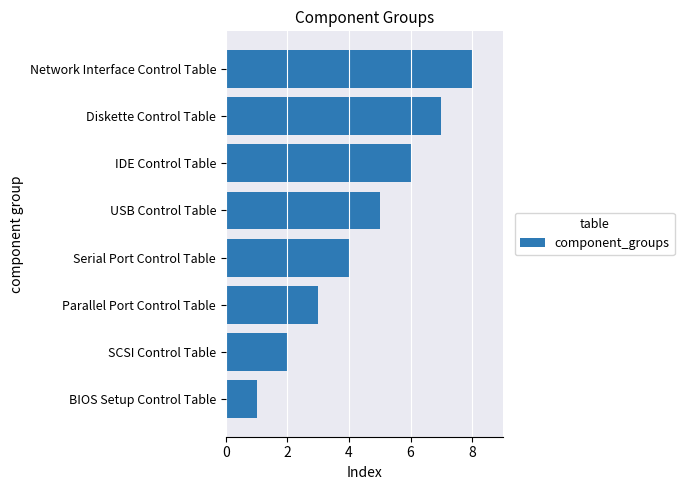

What value does the data have at Diskette Control Table?

7